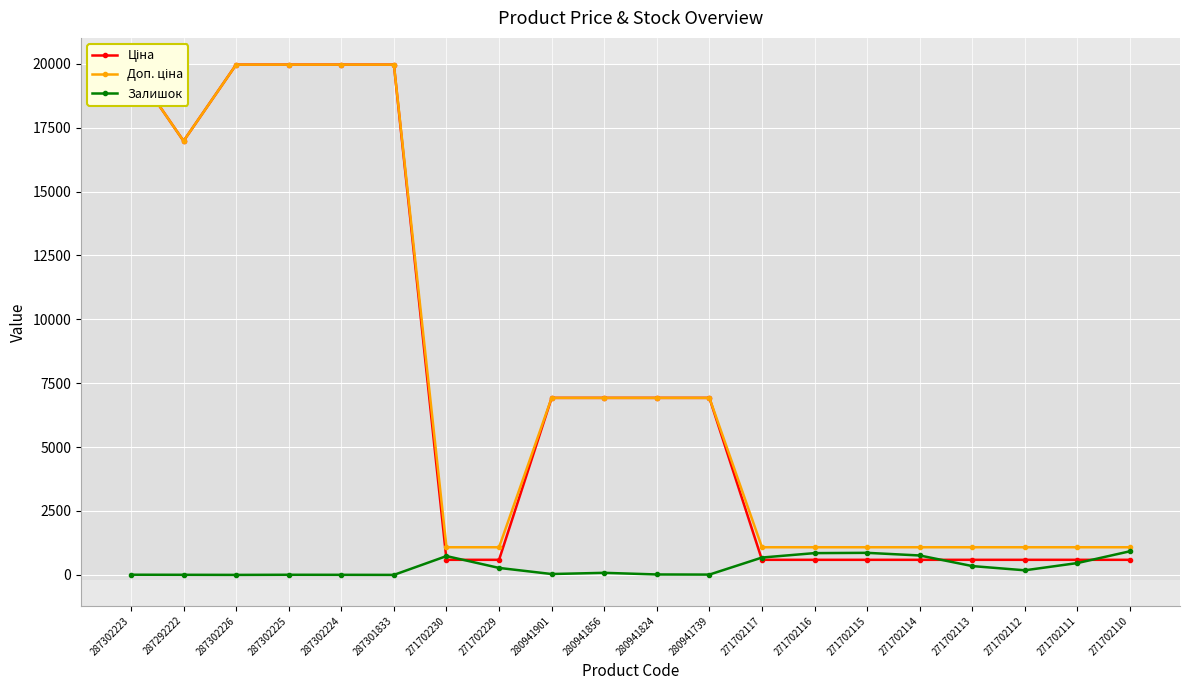

How many lines are shown in the chart?

3